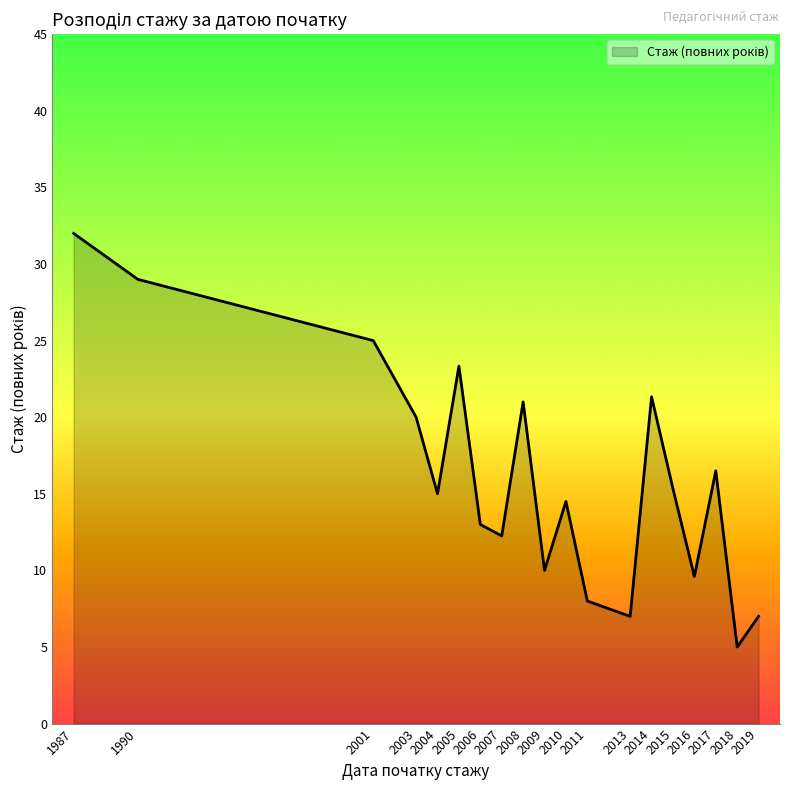

Which label corresponds to the smallest value in the chart?

2018